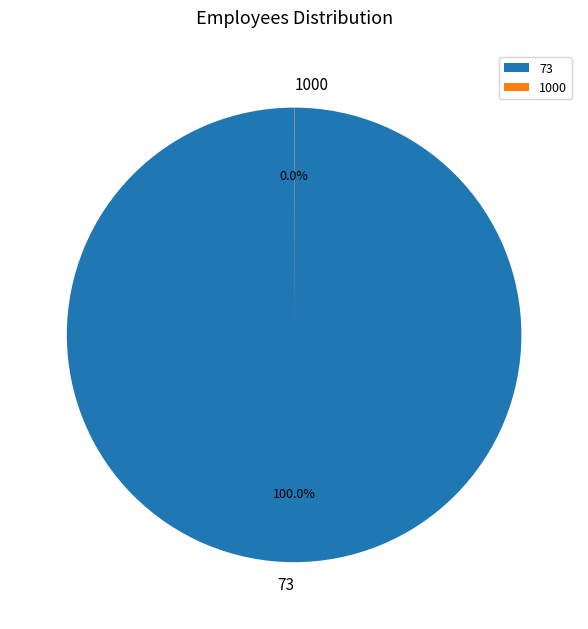

Which slice is the largest?

73